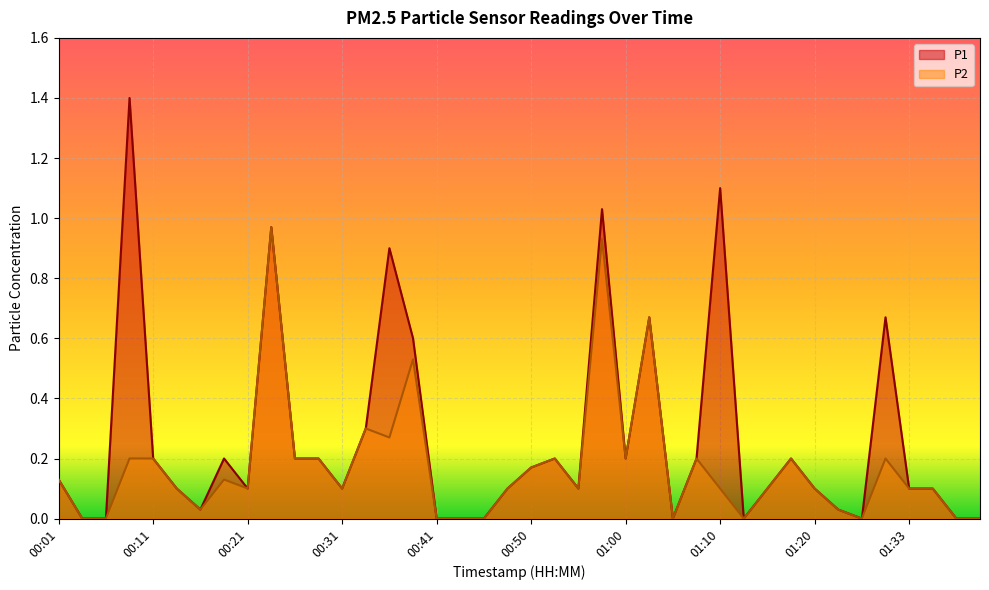

True or false: P2 and P1 intersect in this chart.

False